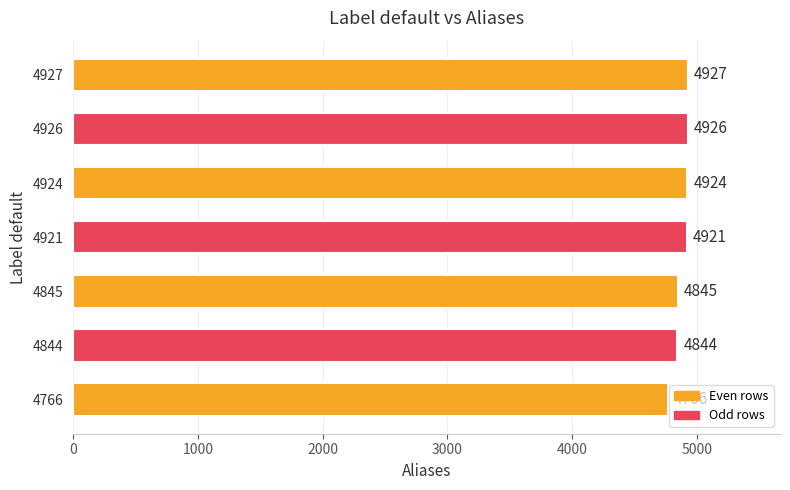

What is the difference between the maximum and minimum values?

161